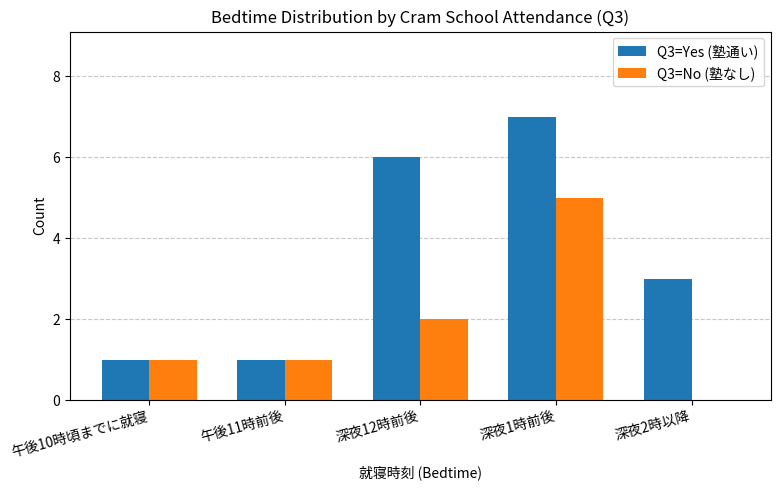

Reading left to right, list all the values displayed in this chart.

Q3=Yes (塾通い): 午後10時頃までに就寝=1	午後11時前後=1	深夜12時前後=6	深夜1時前後=7	深夜2時以降=3
Q3=No (塾なし): 午後10時頃までに就寝=1	午後11時前後=1	深夜12時前後=2	深夜1時前後=5	深夜2時以降=0